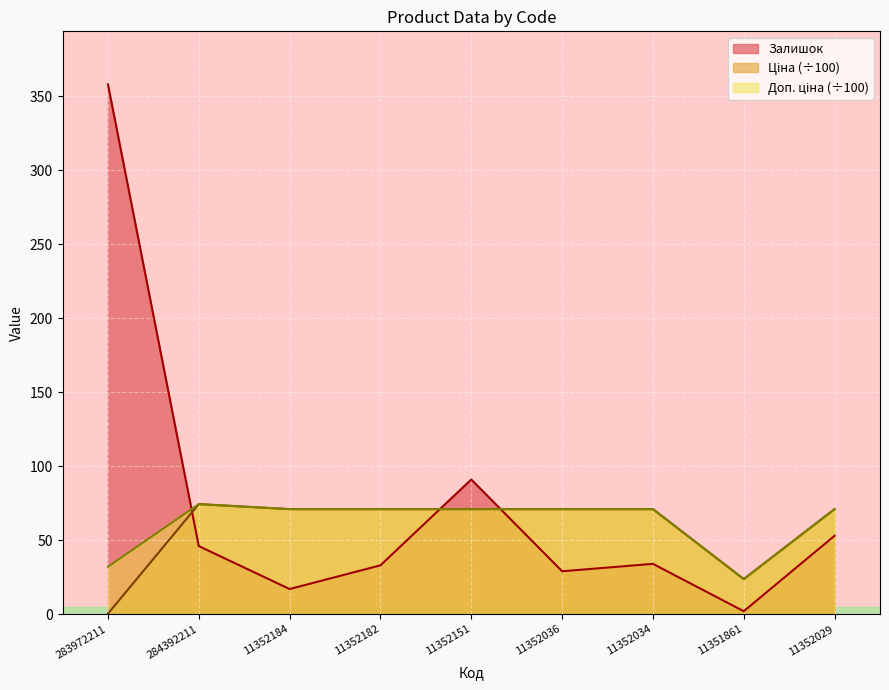

Rank the series by their maximum value, from highest to lowest.

Залишок, Ціна, Доп. ціна